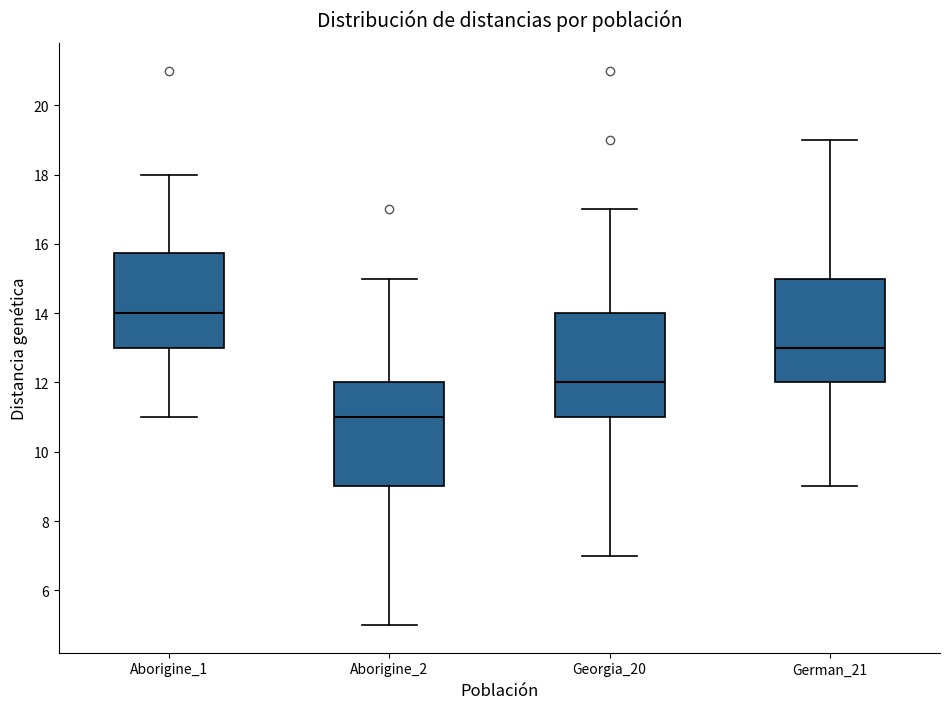

Reading left to right, read every box against the y-axis: the position of its median line, the range the box covers, and the ends of its whiskers. The values are not printed on the chart, so give them approximately, as read against the axis.

Aborigine_1: median 14.0, box 13.0 to 15.8, whiskers 11.0 to 18.0
Aborigine_2: median 11.0, box 9.0 to 12.0, whiskers 5.0 to 15.0
Georgia_20: median 12.0, box 11.0 to 14.0, whiskers 7.0 to 17.0
German_21: median 13.0, box 12.0 to 15.0, whiskers 9.0 to 19.0